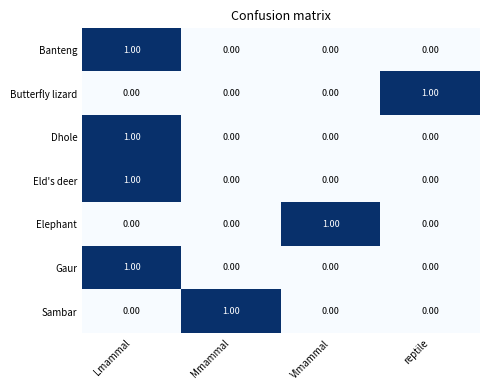

At how many categories does at least one series exceed 0?

4